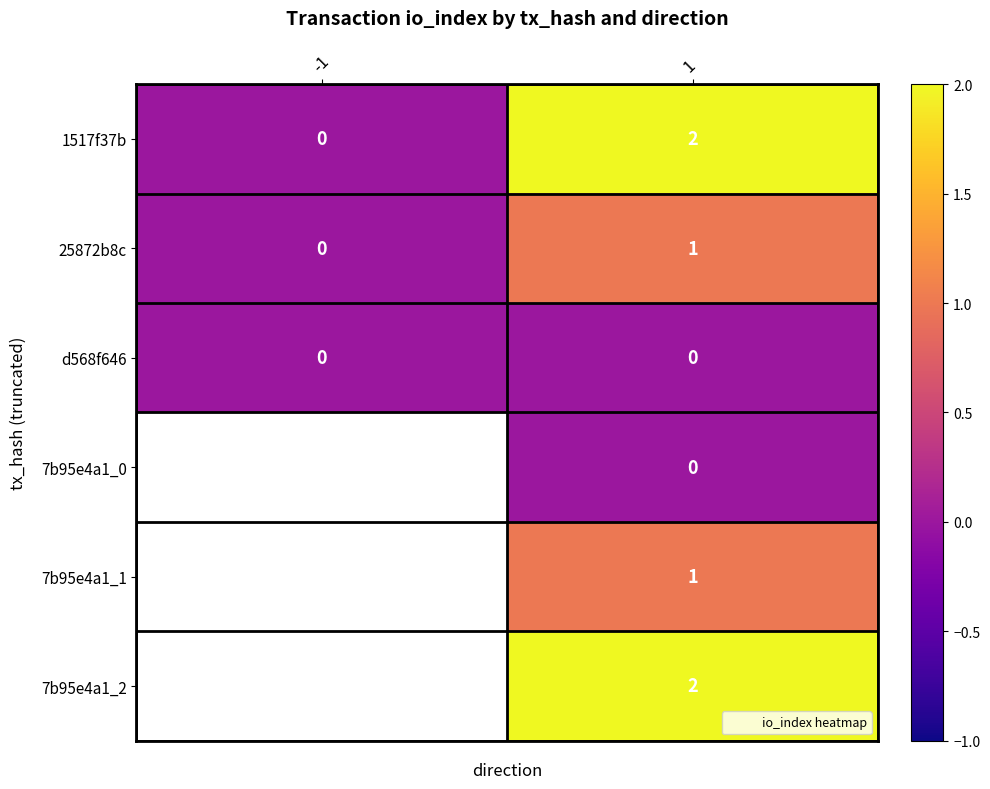

Which series has the largest total across all categories?

1517f37b